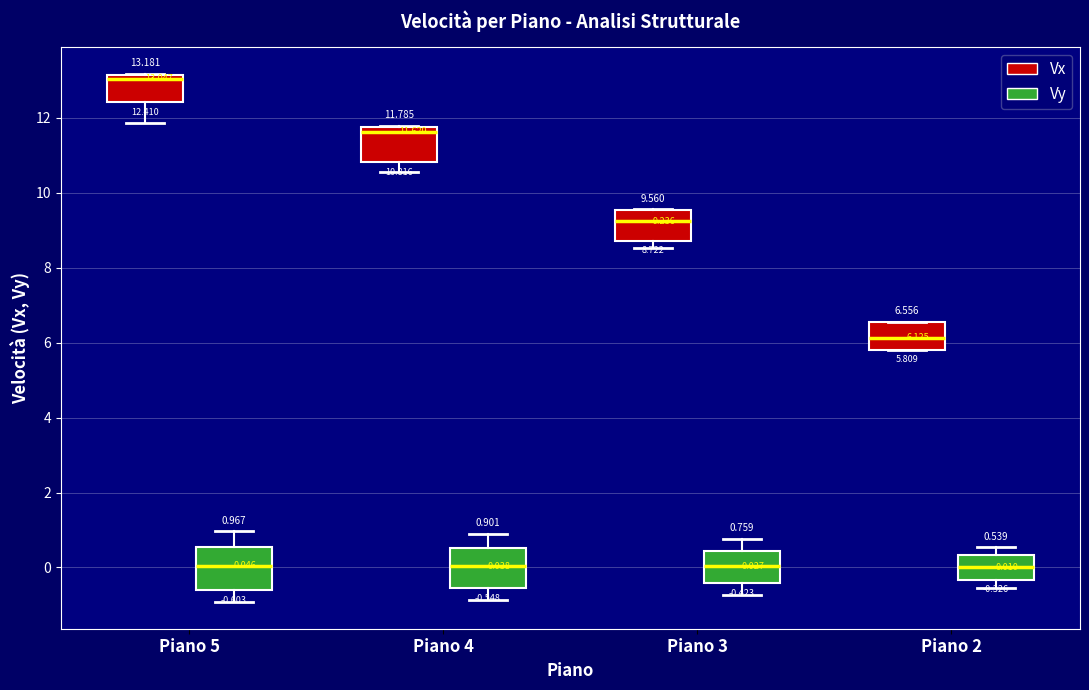

Which box's median line is the highest?

Piano 5 (Vx)